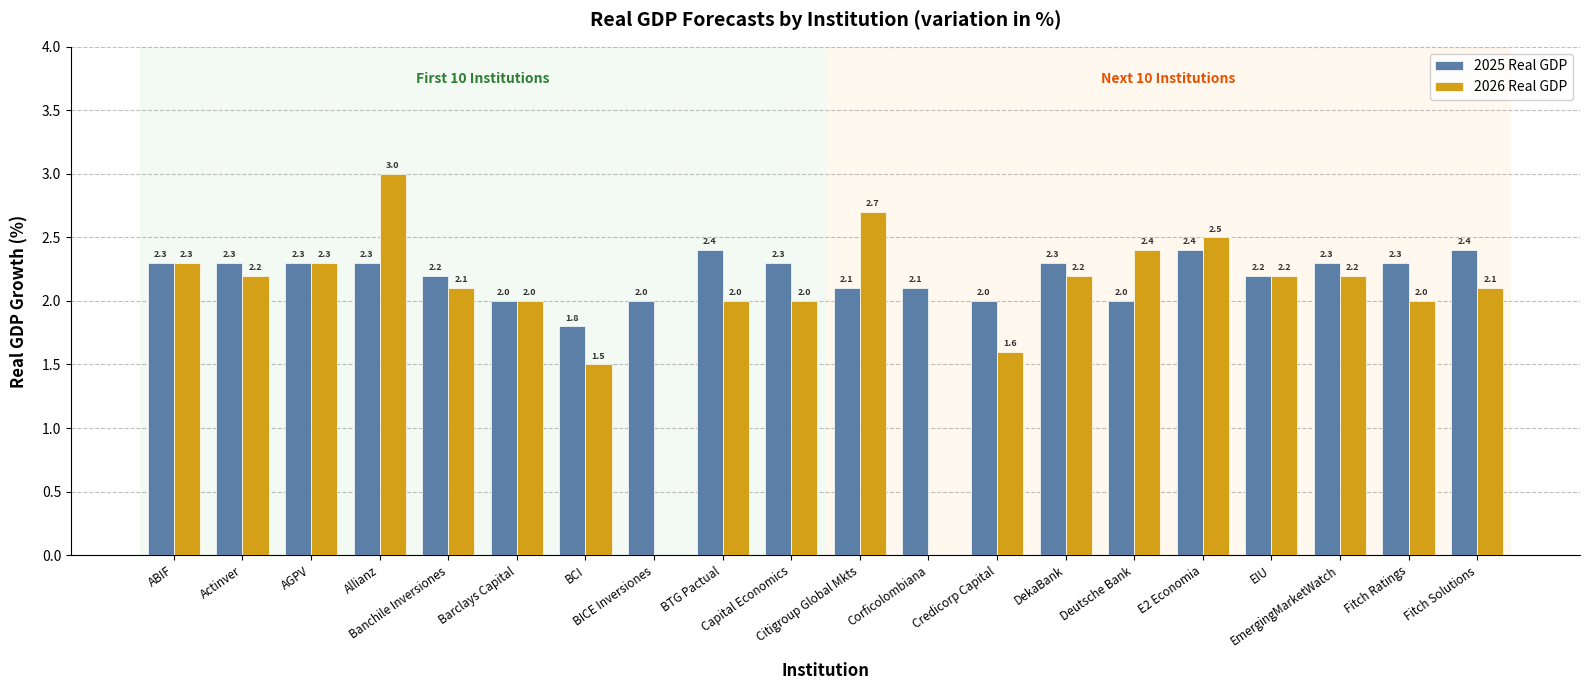

Does the chart contain stacked bars?

No